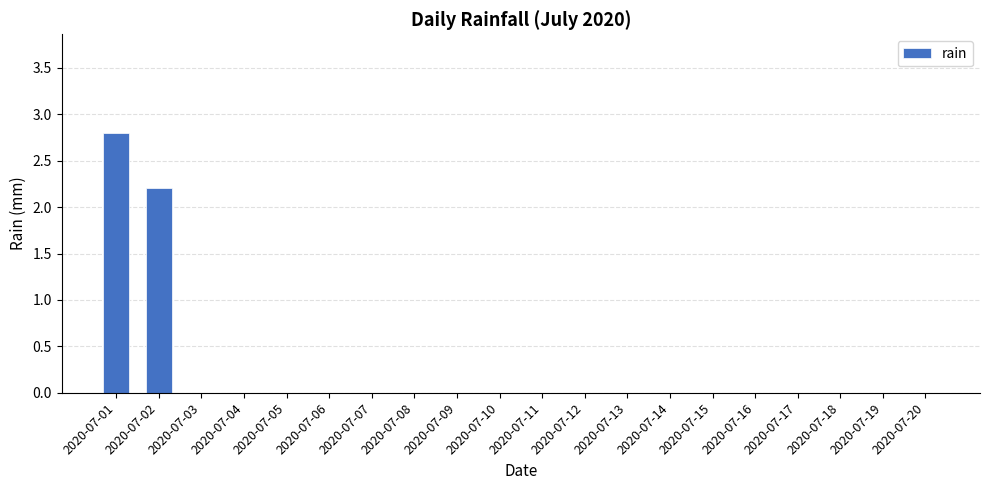

Reading left to right, extract all data points from this chart.

2020-07-01=2.8	2020-07-02=2.2	2020-07-03=0.0	2020-07-04=0.0	2020-07-05=0.0	2020-07-06=0.0	2020-07-07=0.0	2020-07-08=0.0	2020-07-09=0.0	2020-07-10=0.0	2020-07-11=0.0	2020-07-12=0.0	2020-07-13=0.0	2020-07-14=0.0	2020-07-15=0.0	2020-07-16=0.0	2020-07-17=0.0	2020-07-18=0.0	2020-07-19=0.0	2020-07-20=0.0